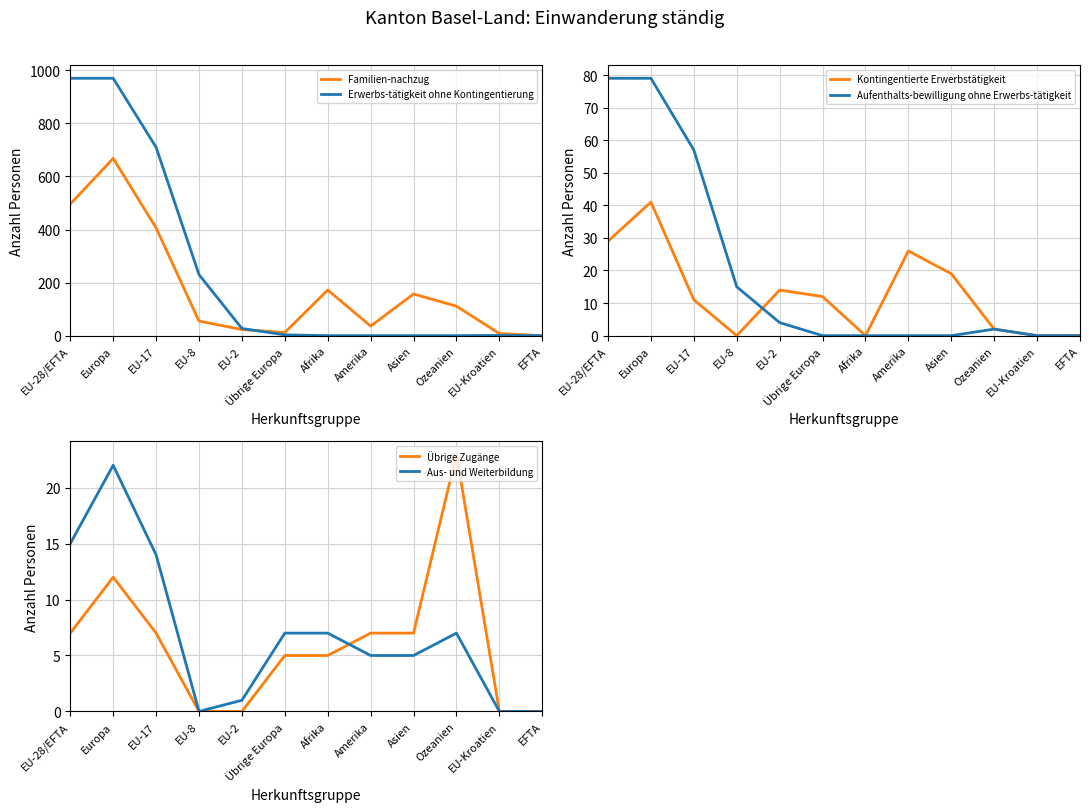

What is the total value across all series at Amerika?

74